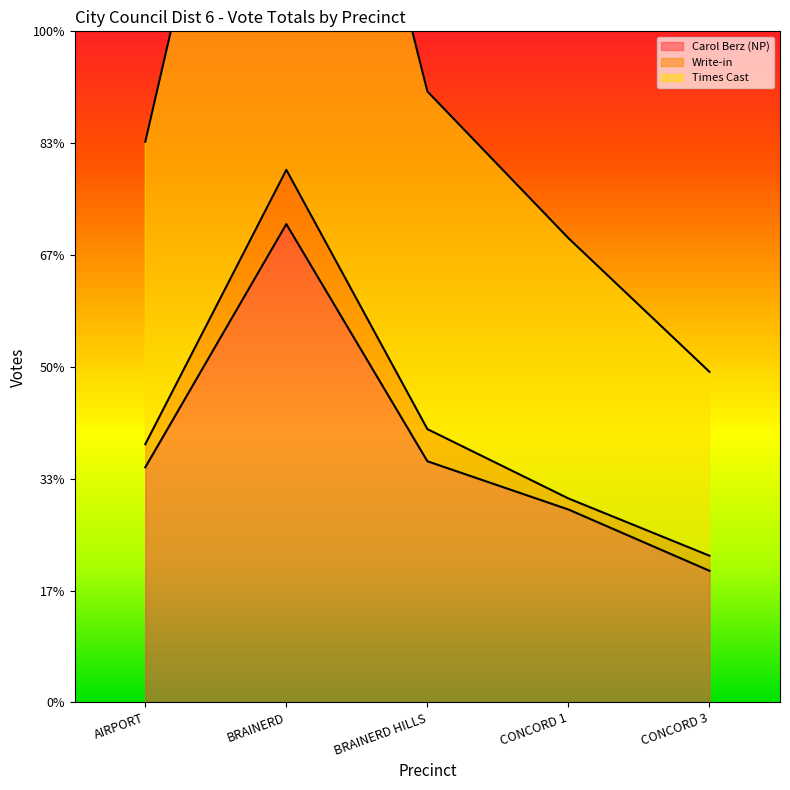

True or false: Carol Berz (NP) has a value of 131 at CONCORD 3.

True